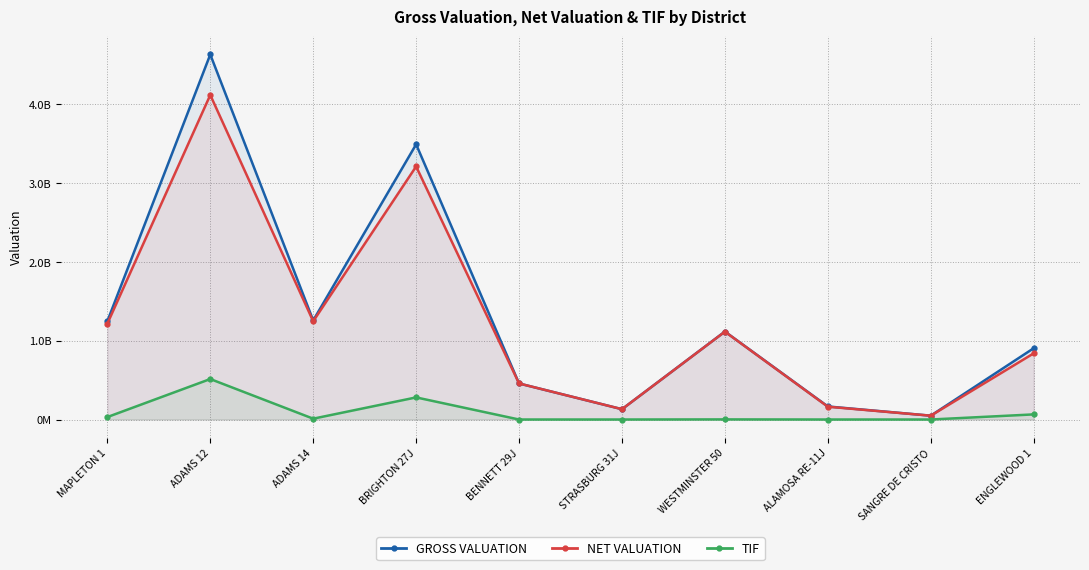

At which category does the chart reach its peak across all series?

ADAMS 12